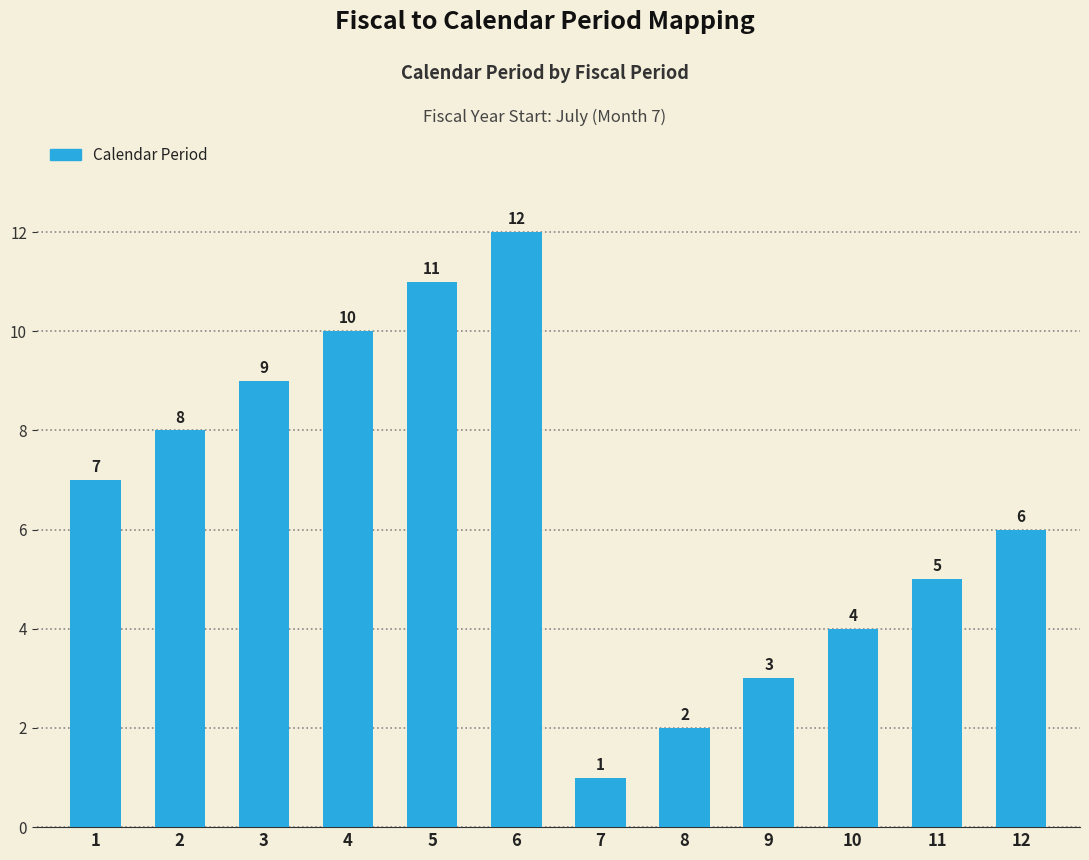

List the labels in order of value, smallest first.

7, 8, 9, 10, 11, 12, 1, 2, 3, 4, 5, 6